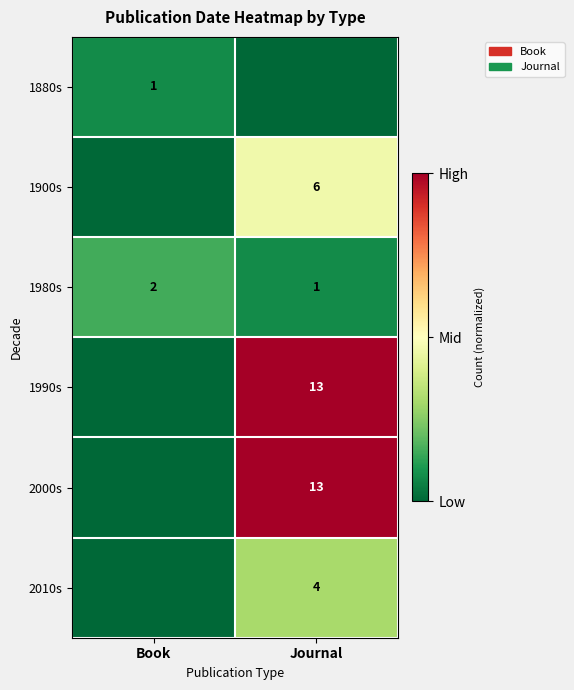

Is the value of 1900s at Journal greater than the value of 1880s at Book?

Yes